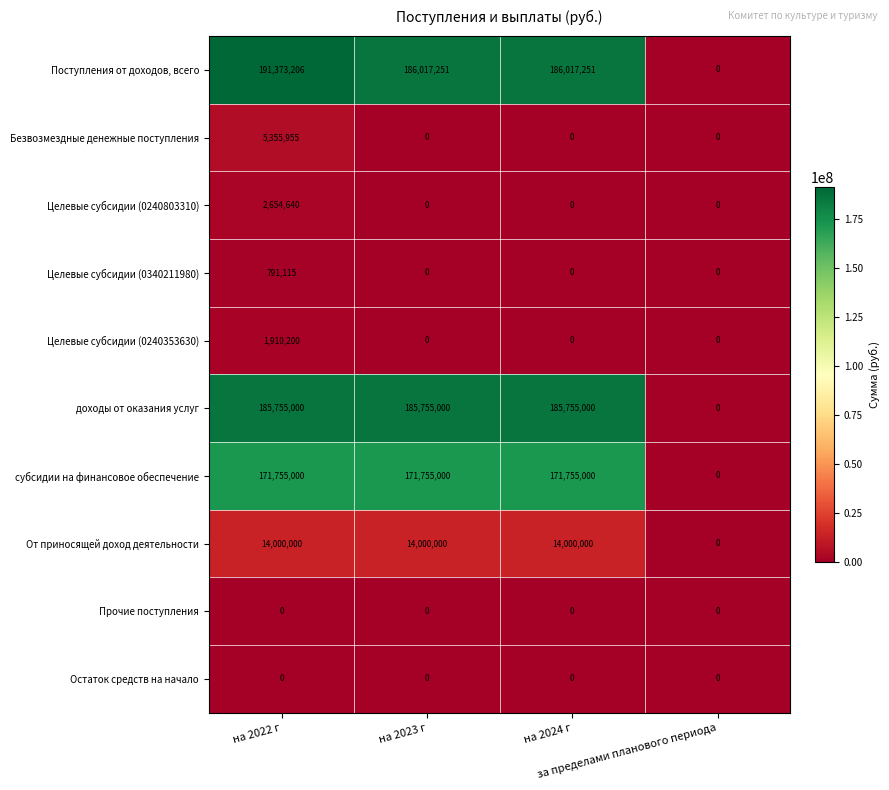

Which series has the widest spread of values?

Поступления от доходов, всего